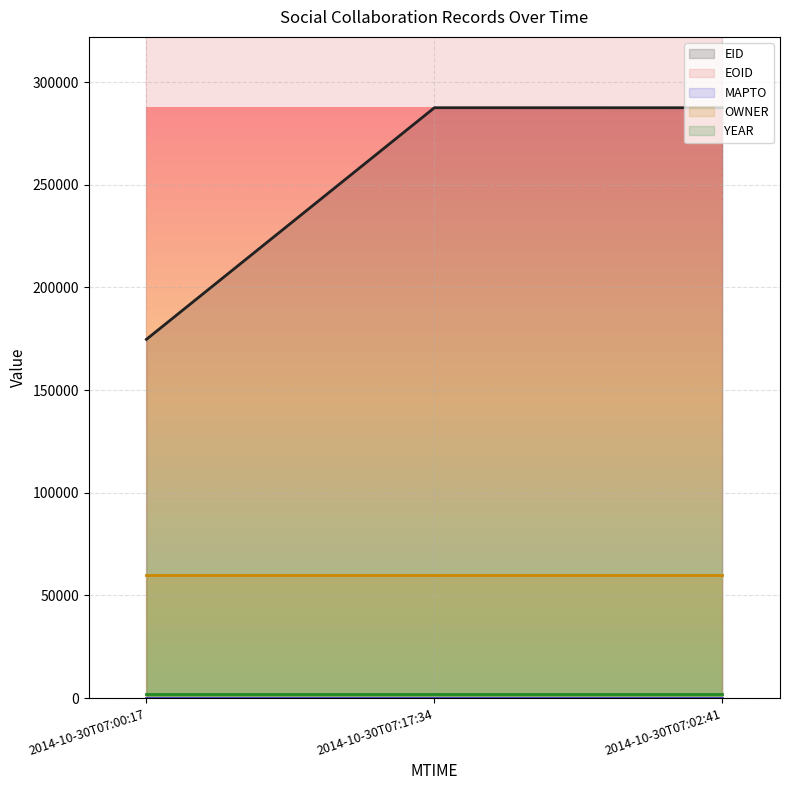

Count the number of data series in this chart.

5